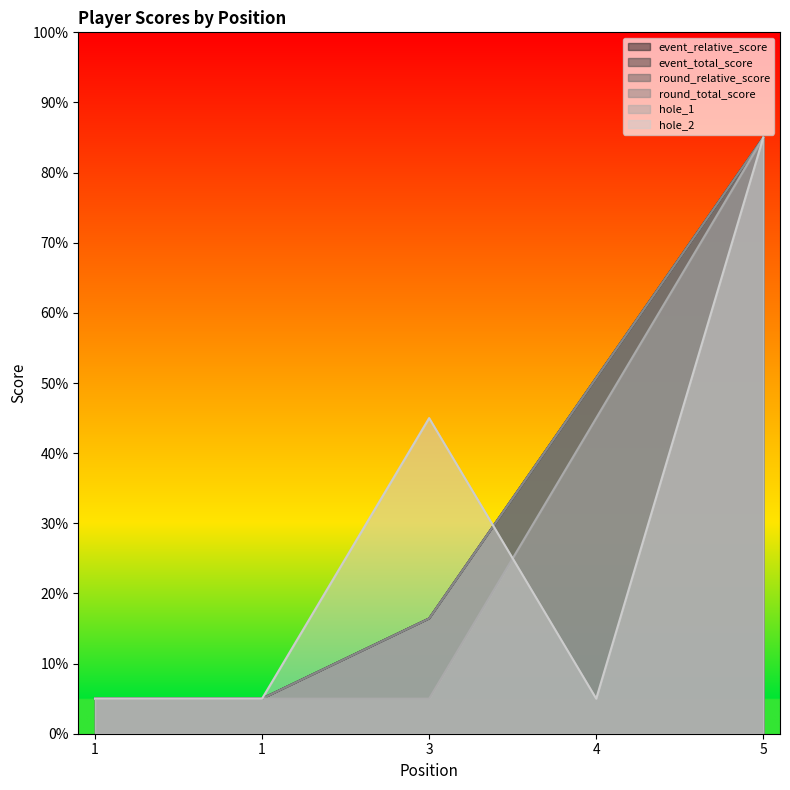

The event_relative_score series shows 85.0 at 5. True or false?

True